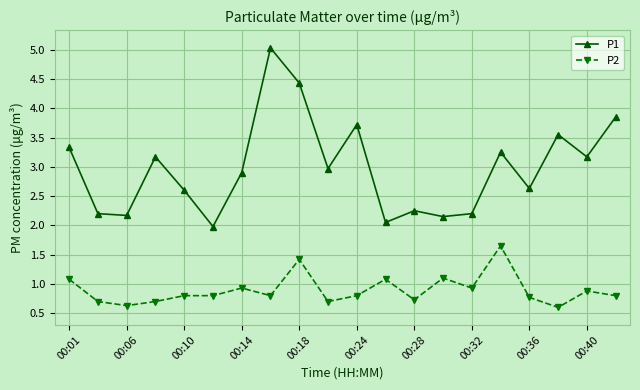

Rank the series by their maximum value, from lowest to highest.

P2, P1